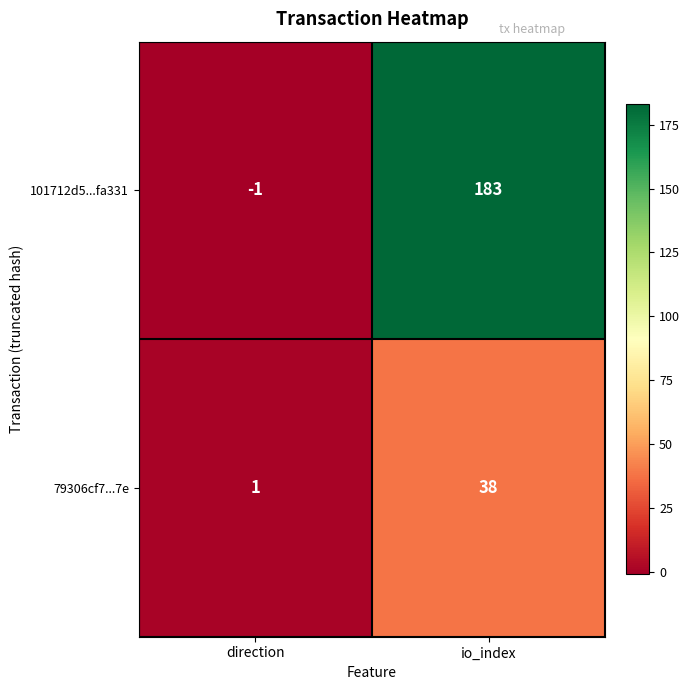

The value of 79306cf7...7e at io_index is 27. True or false?

False